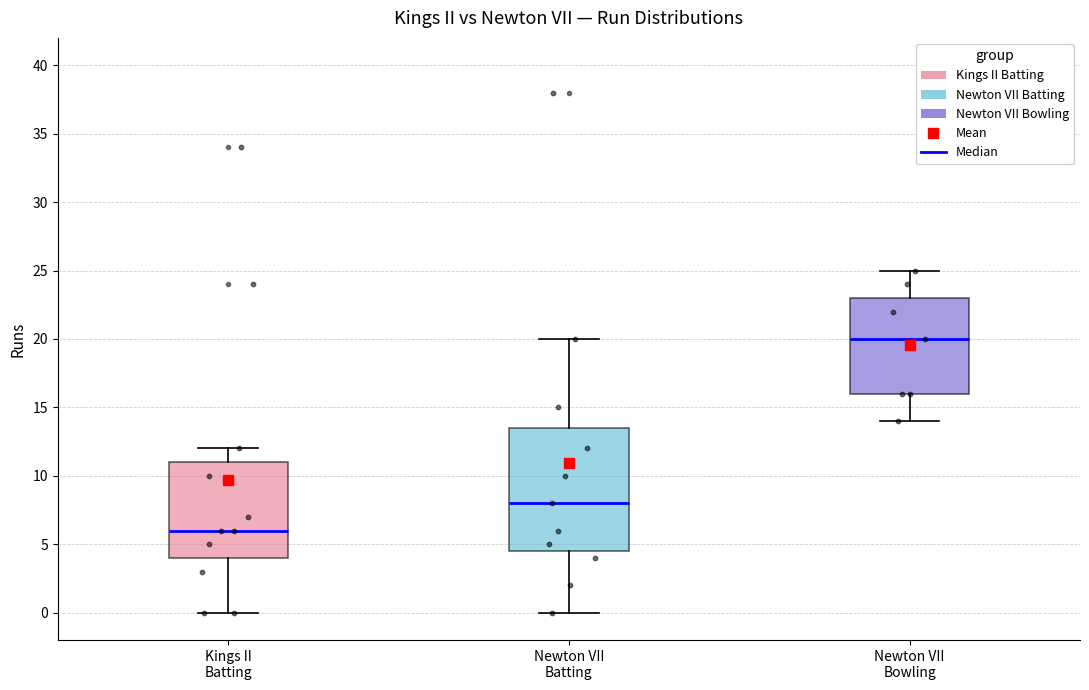

Which box has the highest median line?

Newton VII Bowling